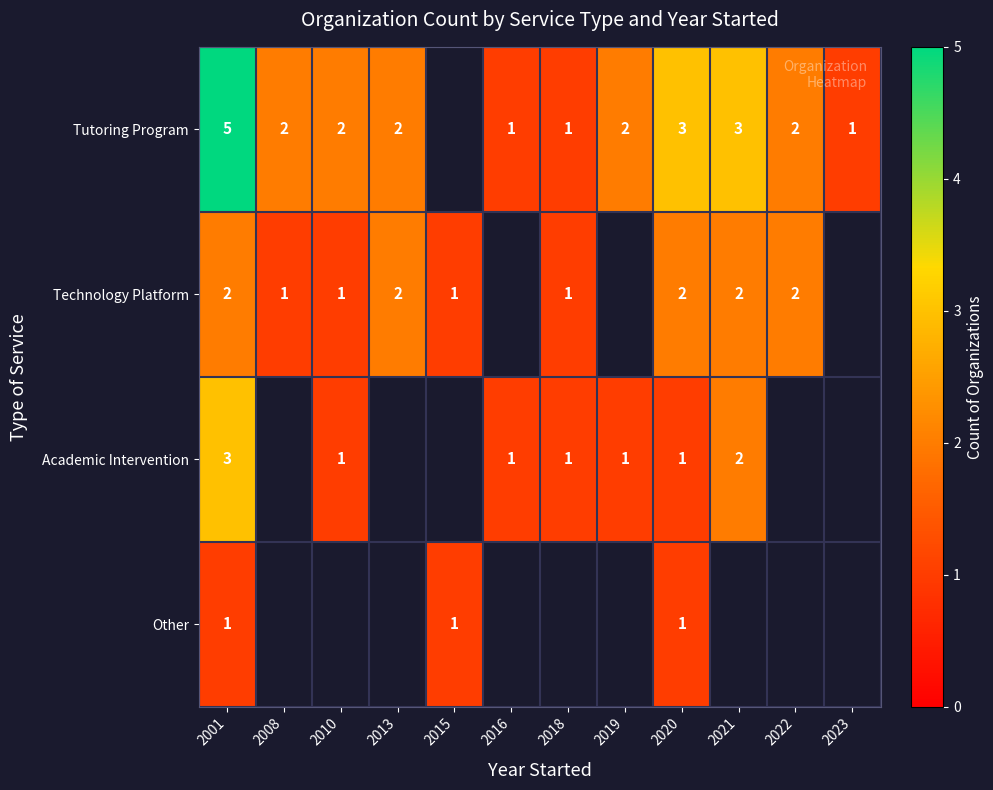

What is the total value across all series at 2020?

7